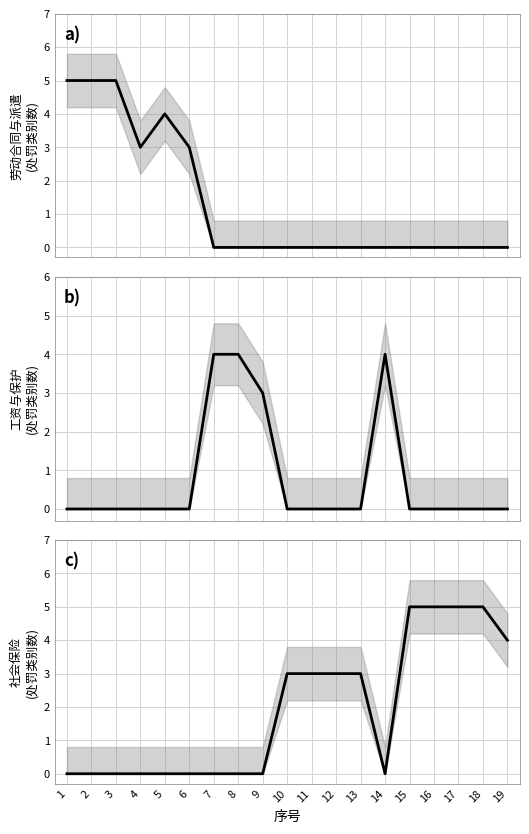

Where is 工资与保护 nearest to the value 2?

9